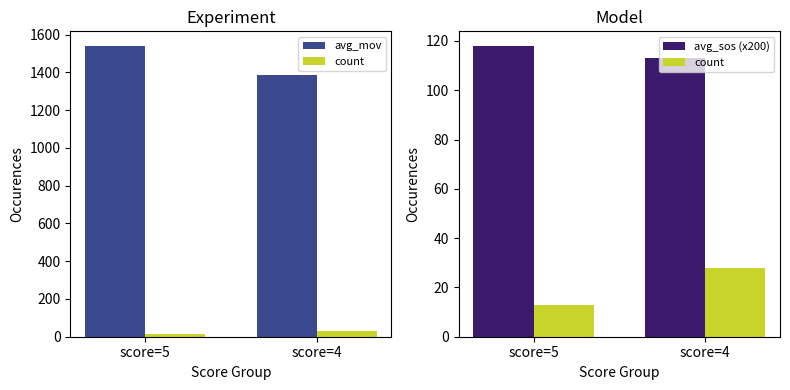

Reading left to right, extract all data points from this chart.

avg_mov: 1540	1385
count: 13	28
avg_sos (x200): 118	113